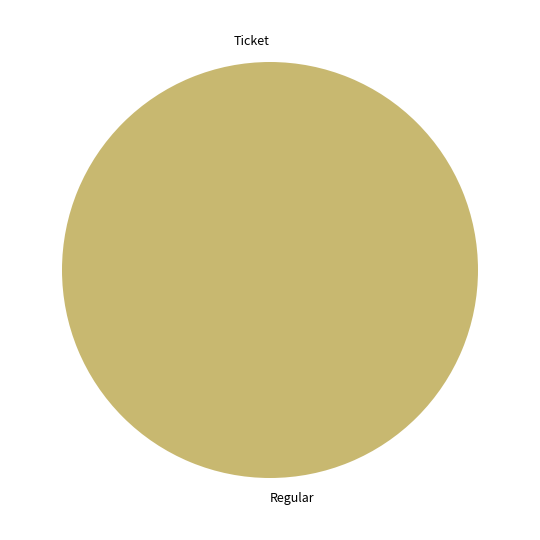

Which slice represents more than half of the pie?

Regular